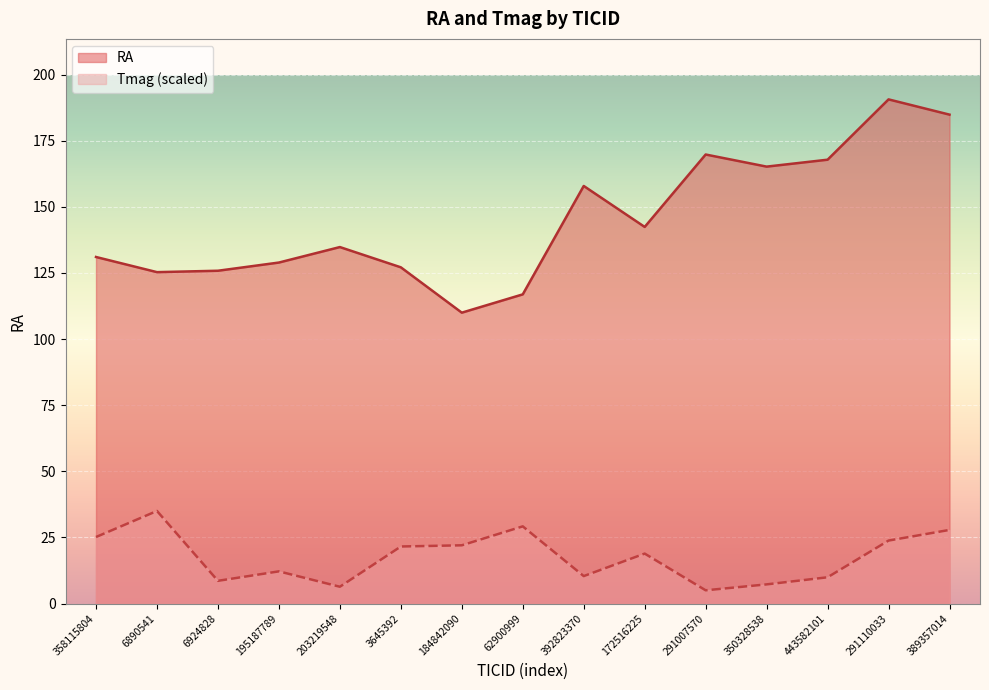

What is the minimum value for RA?

110.0